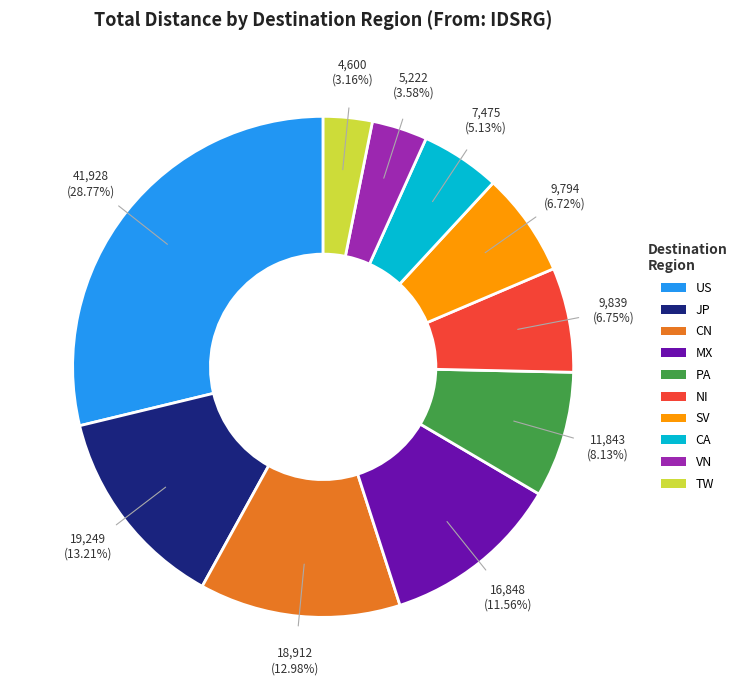

Is there a majority slice in this chart?

No